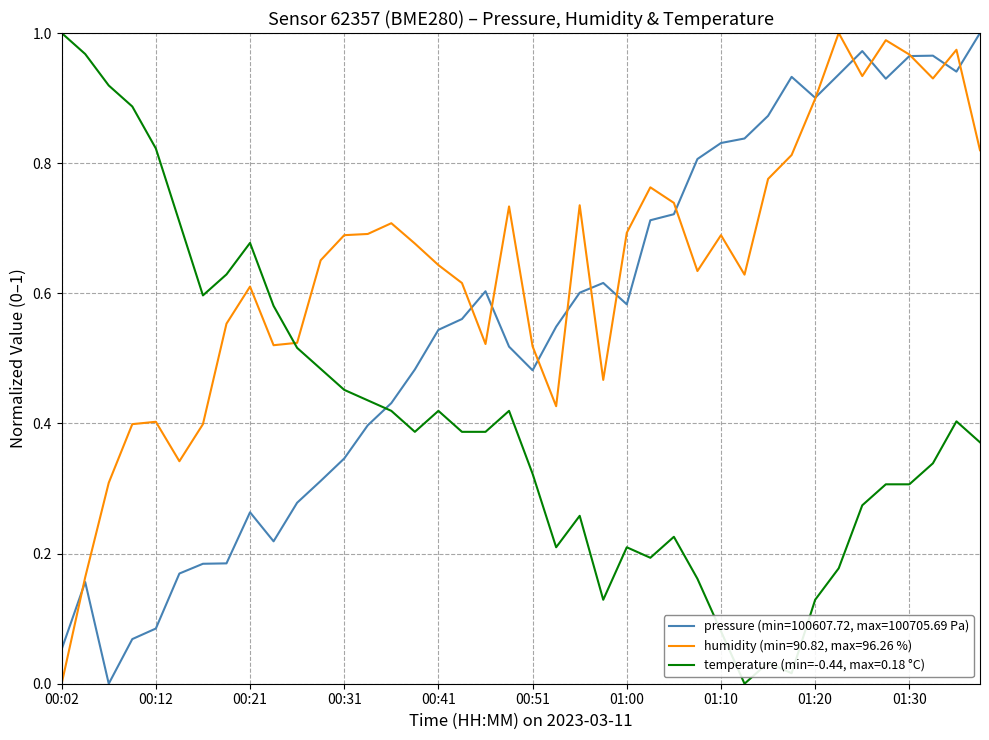

How many series are shown in this chart?

3